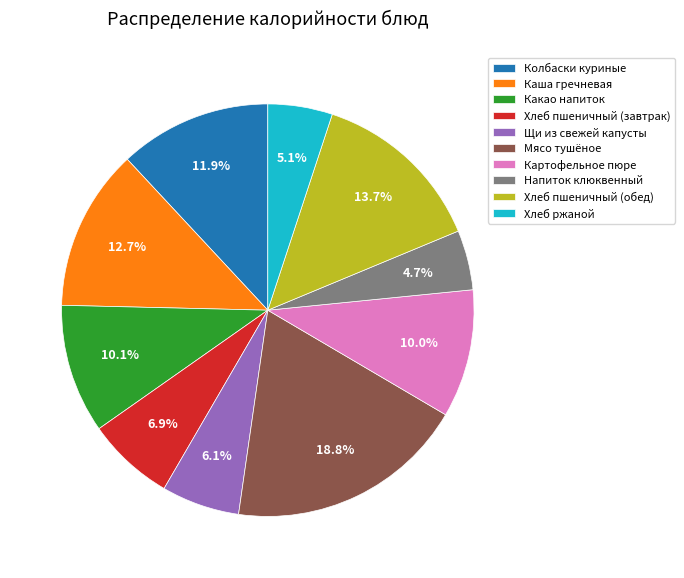

Count the number of slices in the pie.

10